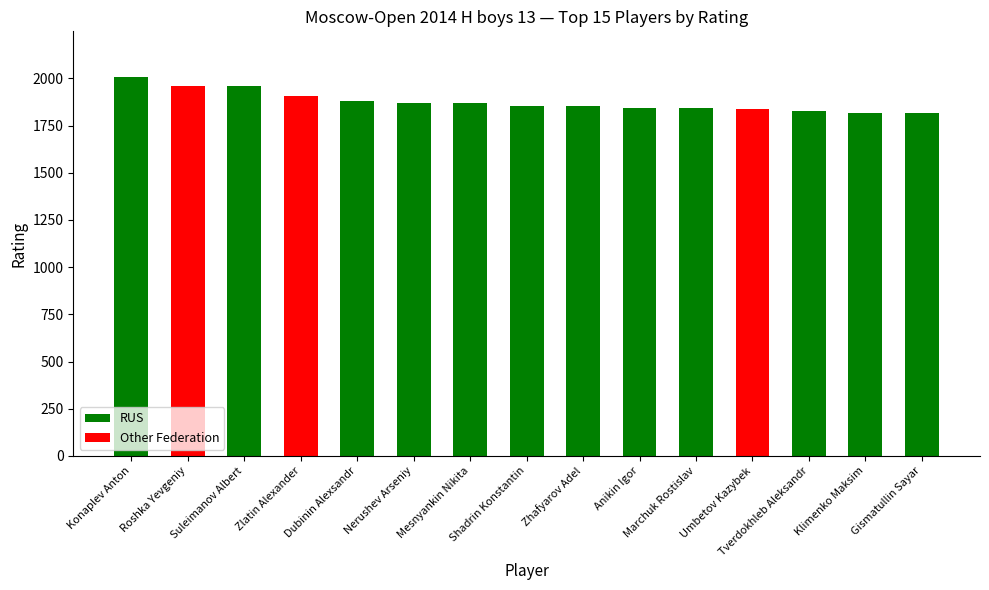

Reading left to right, extract all data points from this chart.

Konaplev Anton=2008	Roshka Yevgeniy=1961	Suleimanov Albert=1960	Zlatin Alexander=1907	Dubinin Alexsandr=1879	Nerushev Arseniy=1872	Mesnyankin Nikita=1871	Shadrin Konstantin=1855	Zhafyarov Adel=1855	Anikin Igor=1845	Marchuk Rostislav=1845	Umbetov Kazybek=1836	Tverdokhleb Aleksandr=1825	Klimenko Maksim=1819	Gismatullin Sayar=1817